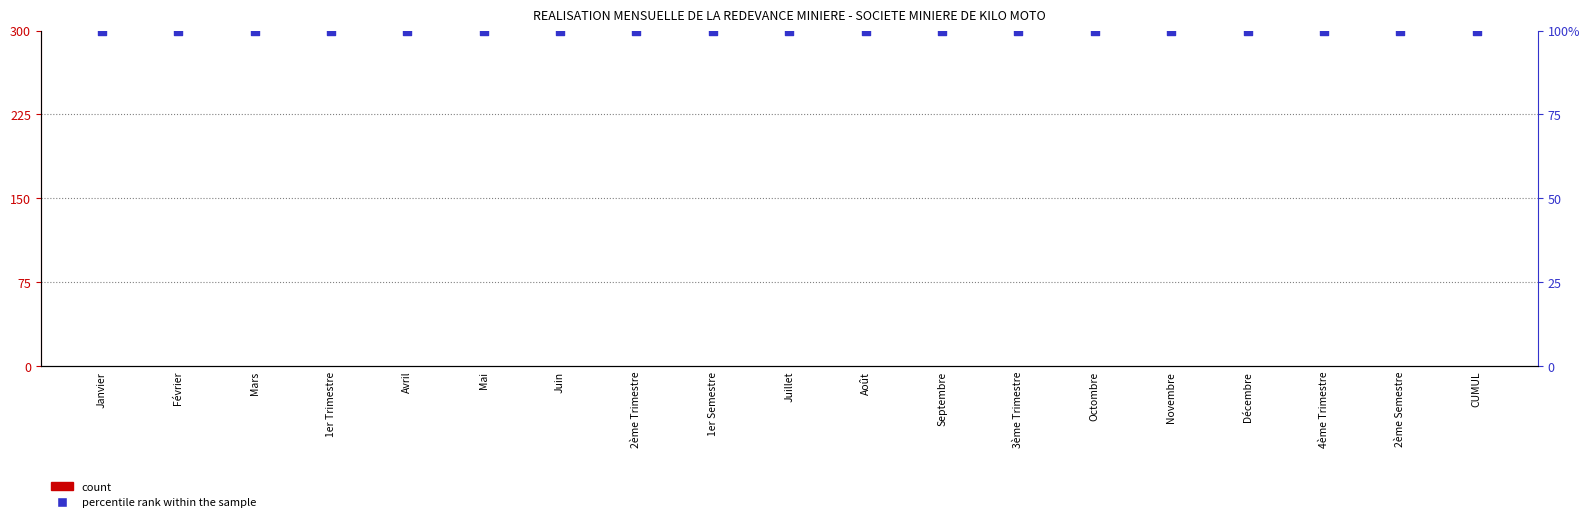

At how many categories does at least one series exceed 54?

19